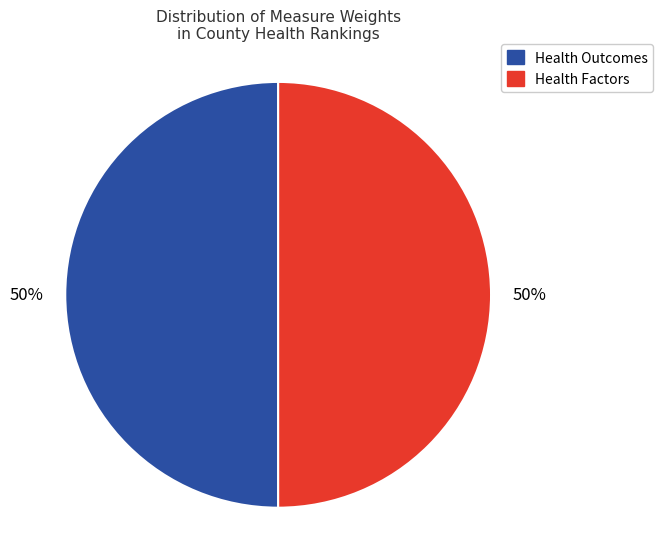

To the nearest percent, what is the average slice percentage?

50%